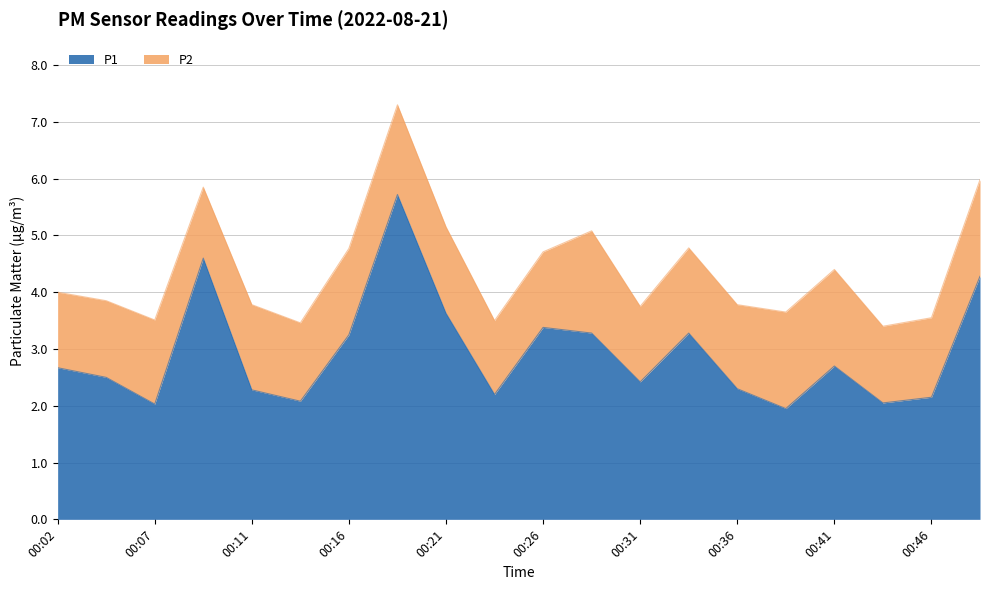

What is the difference between the second highest and second lowest values?

2.6